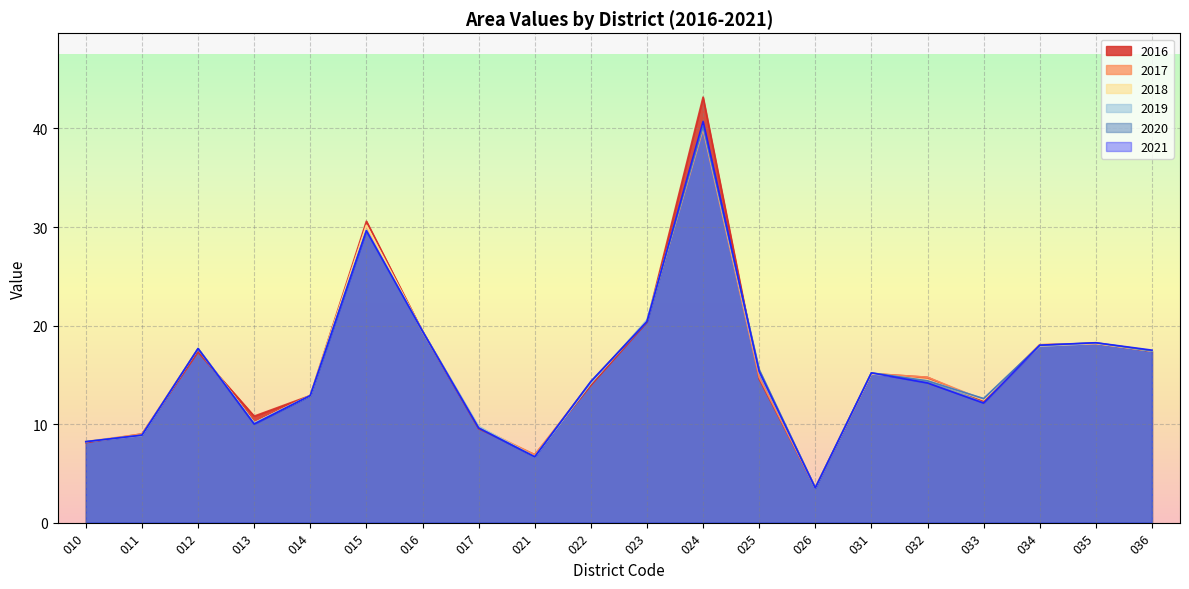

In 2018, how many points are higher than both neighbors (excluding endpoints)?

5